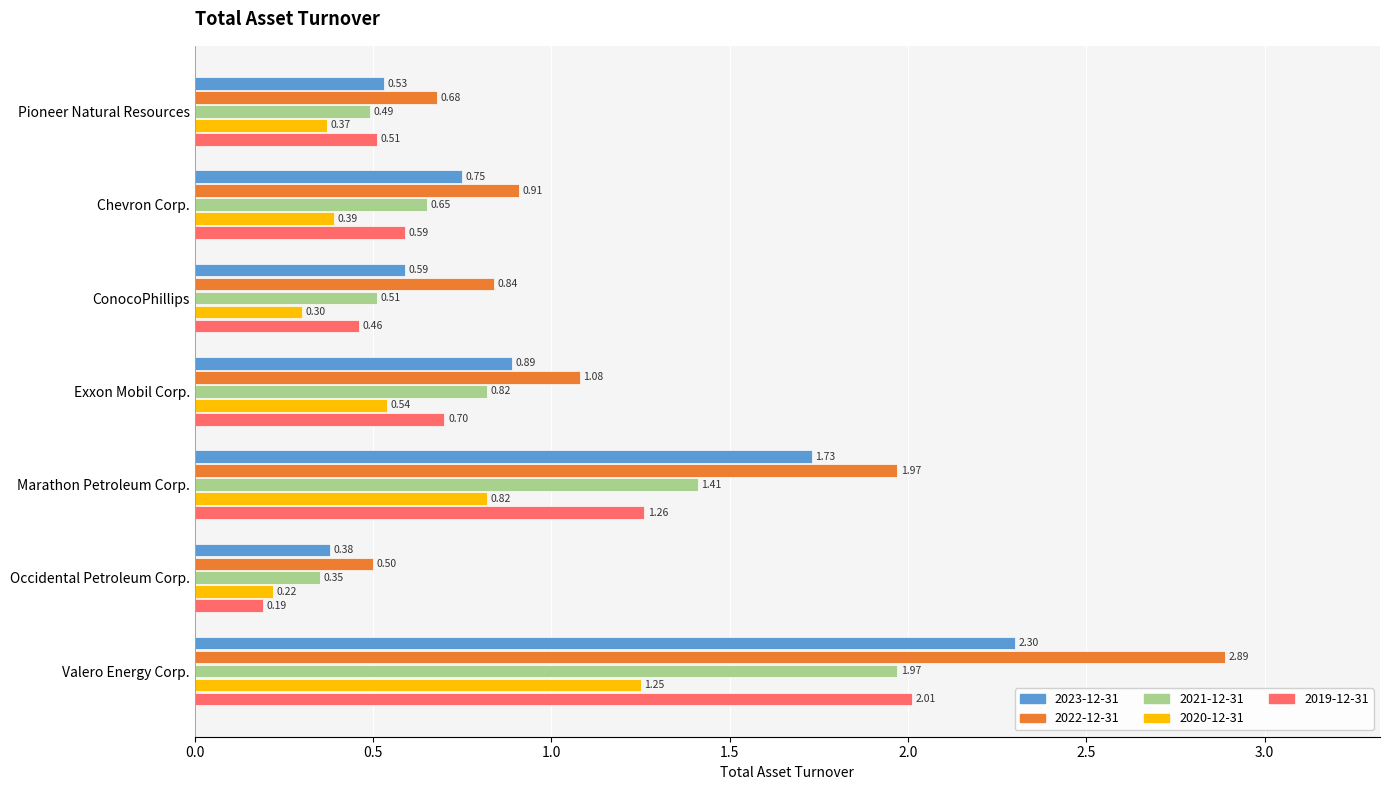

How many series are shown in this chart?

5